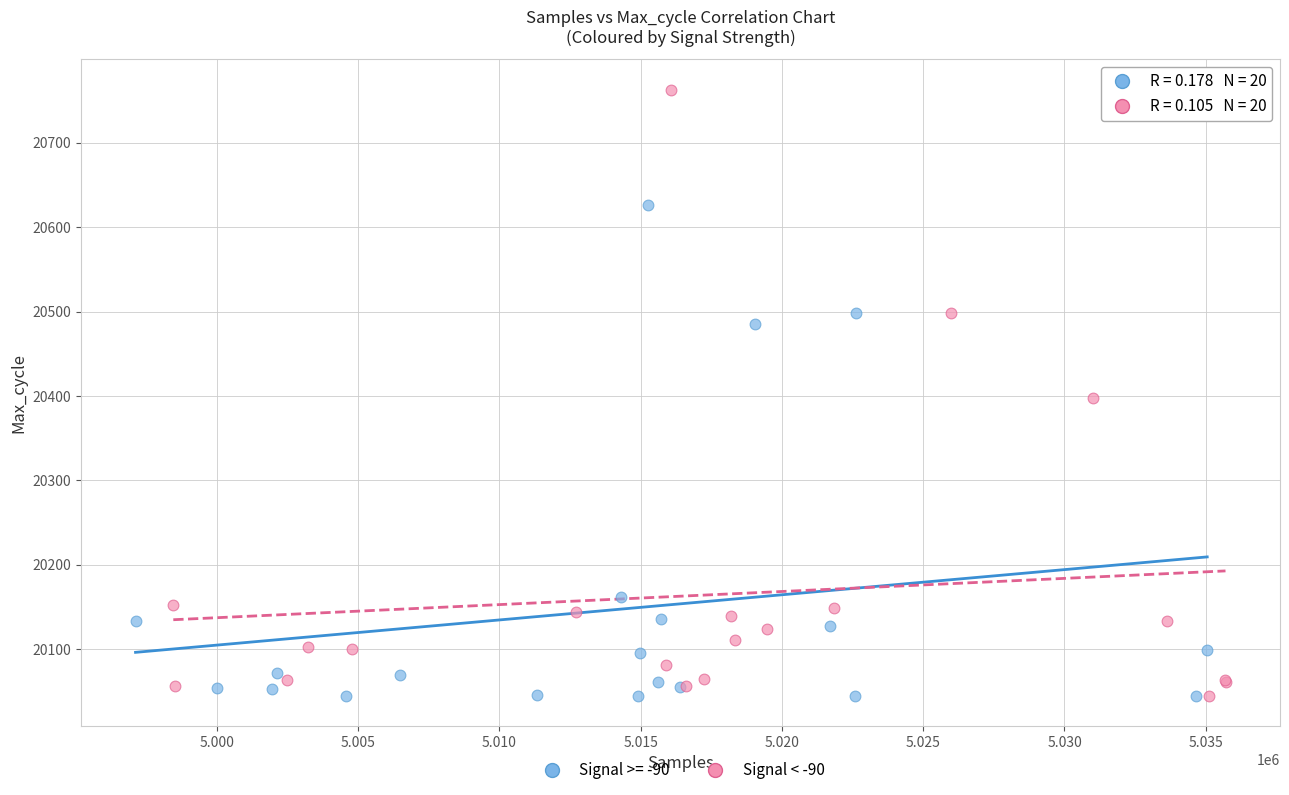

Which series contains the highest Y value?

Signal < -90